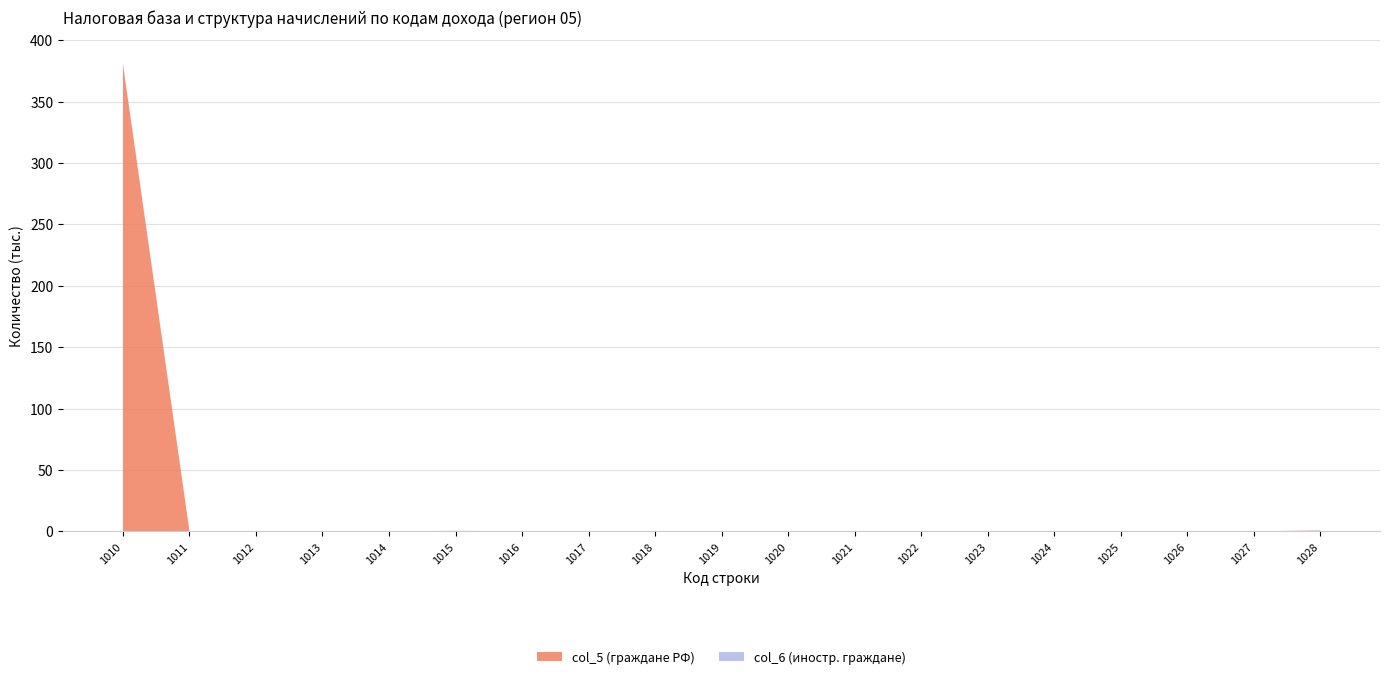

At which category is the sum across all series the highest?

1010